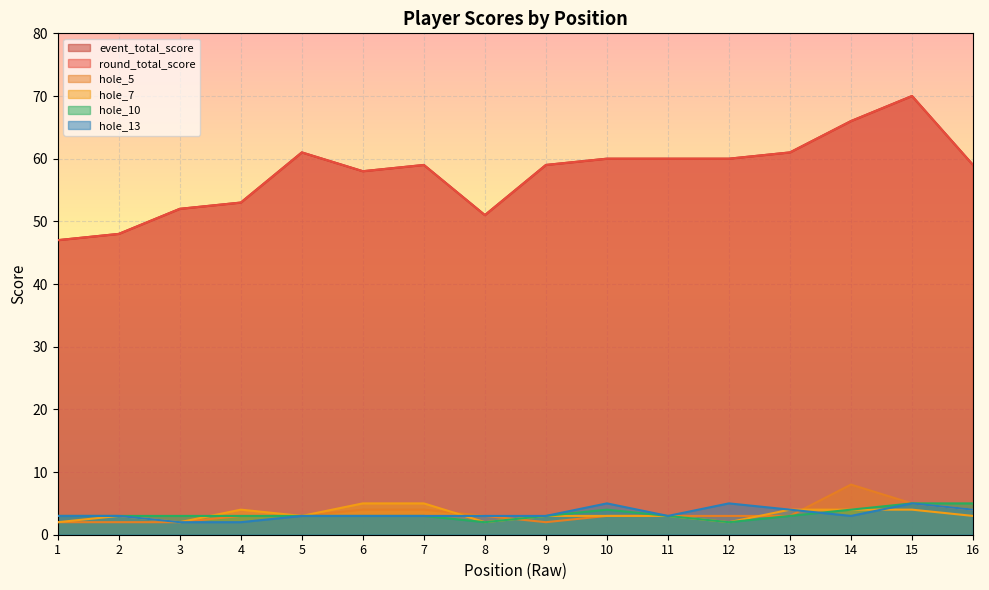

Reading left to right, transcribe all the data shown in this chart.

event_total_score: 1=47	2=48	3=52	4=53	5=61	6=58	7=59	8=51	9=59	10=60	11=60	12=60	13=61	14=66	15=70	16=59
round_total_score: 1=47	2=48	3=52	4=53	5=61	6=58	7=59	8=51	9=59	10=60	11=60	12=60	13=61	14=66	15=70	16=59
hole_5: 1=2	2=2	3=2	4=3	5=3	6=4	7=4	8=3	9=2	10=3	11=3	12=3	13=3	14=8	15=5	16=4
hole_7: 1=2	2=3	3=2	4=4	5=3	6=5	7=5	8=2	9=3	10=3	11=3	12=2	13=4	14=4	15=4	16=3
hole_10: 1=3	2=3	3=3	4=3	5=3	6=3	7=3	8=2	9=3	10=4	11=3	12=2	13=3	14=4	15=5	16=5
hole_13: 1=3	2=3	3=2	4=2	5=3	6=3	7=3	8=3	9=3	10=5	11=3	12=5	13=4	14=3	15=5	16=4